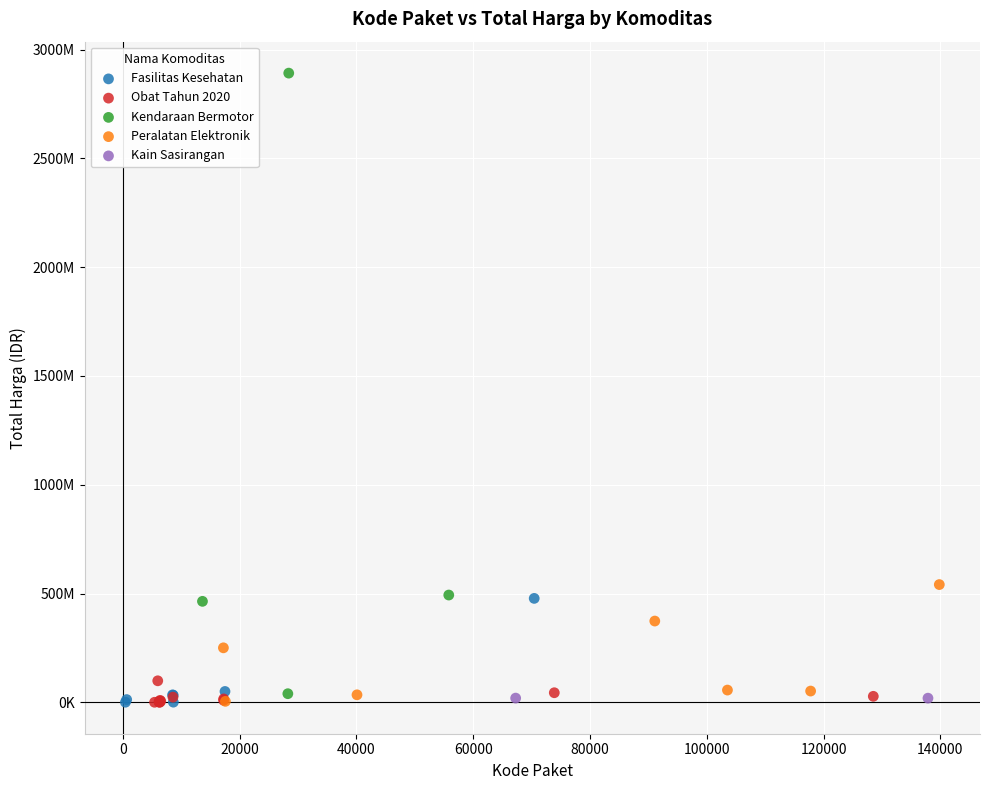

Which series reaches the maximum Y coordinate?

Kendaraan Bermotor